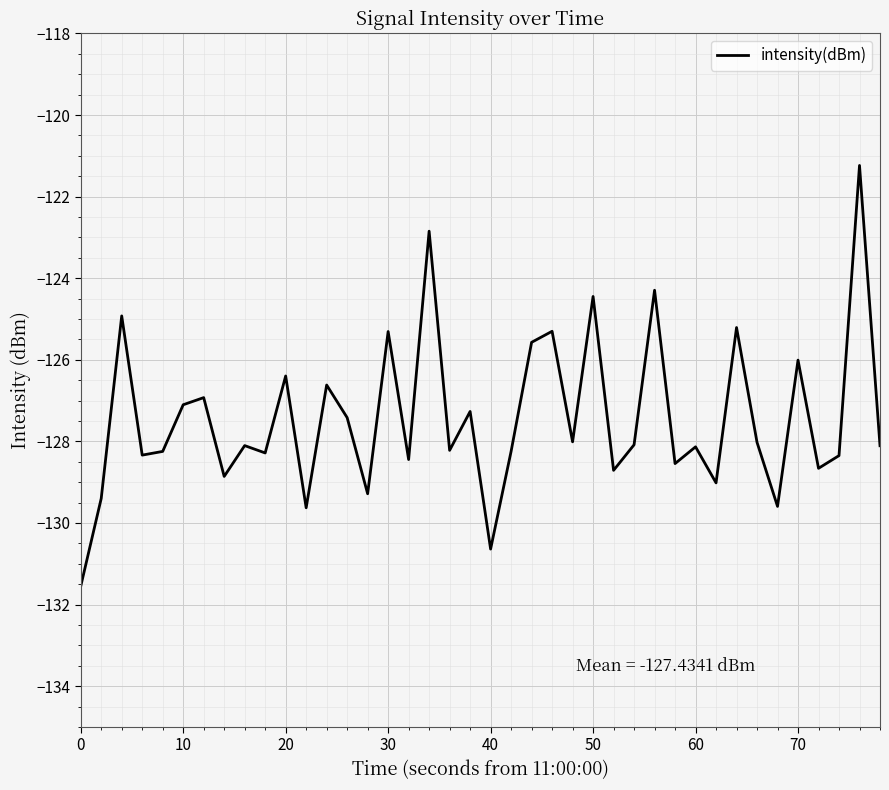

What is the difference between the second highest and second lowest values?

7.8